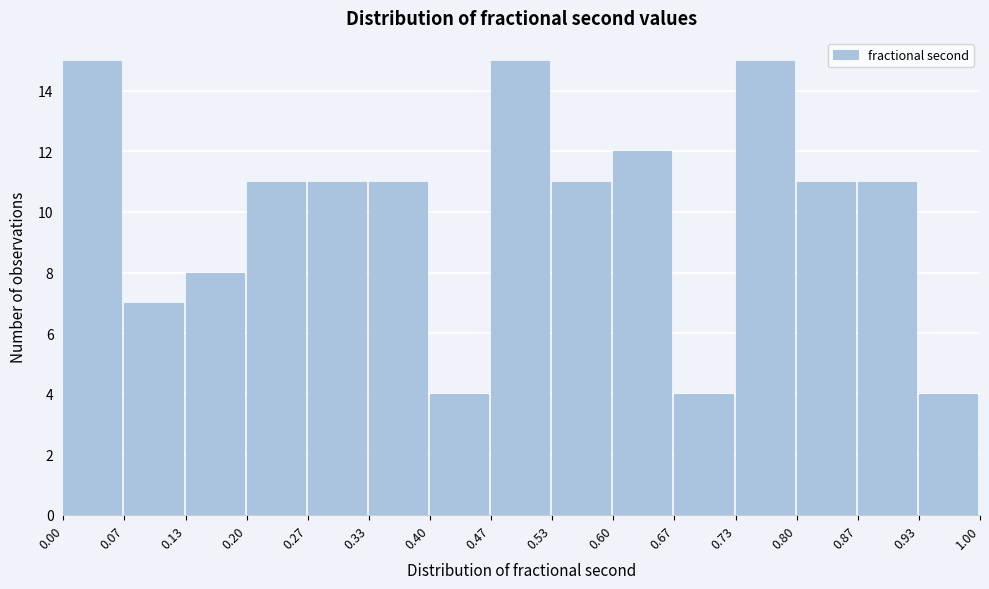

Reading left to right, list every bar in this chart as the range it spans on the x-axis followed by its height. The values are not printed on the chart, so give them approximately, as read against the axis.

0.00 to 0.07: 15
0.07 to 0.13: 7
0.13 to 0.20: 8
0.20 to 0.27: 11
0.27 to 0.33: 11
0.33 to 0.40: 11
0.40 to 0.47: 4
0.47 to 0.53: 15
0.53 to 0.60: 11
0.60 to 0.67: 12
0.67 to 0.73: 4
0.73 to 0.80: 15
0.80 to 0.87: 11
0.87 to 0.93: 11
0.93 to 1.00: 4